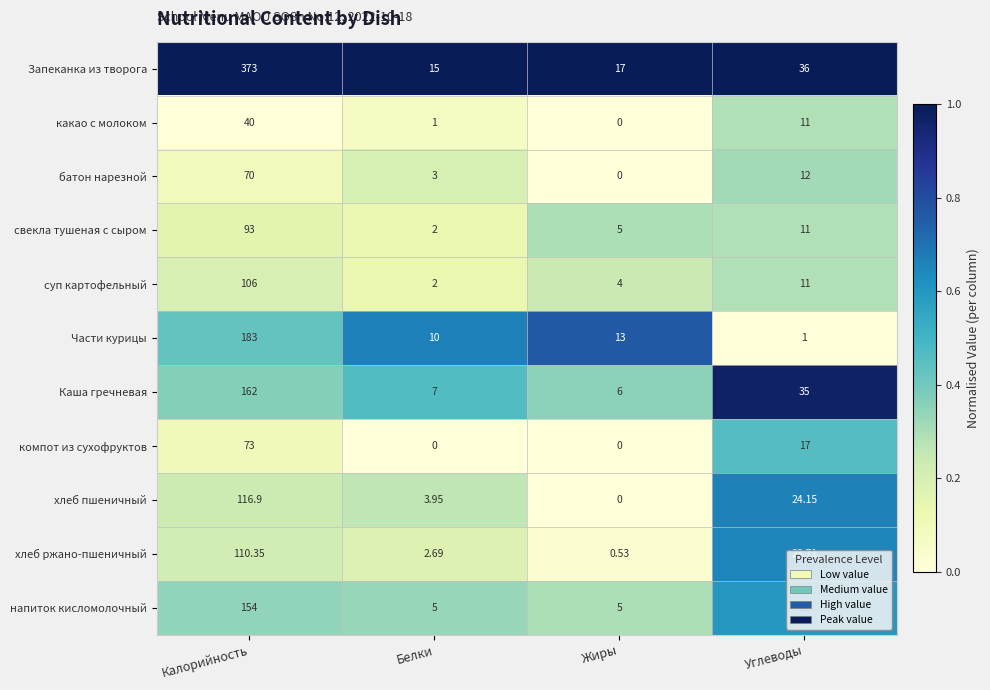

List the series in order of their peak value, highest first.

Запеканка из творога, Части курицы, Каша гречневая, напиток кисломолочный, хлеб пшеничный, хлеб ржано-пшеничный, суп картофельный, свекла тушеная с сыром, компот из сухофруктов, батон нарезной, какао с молоком